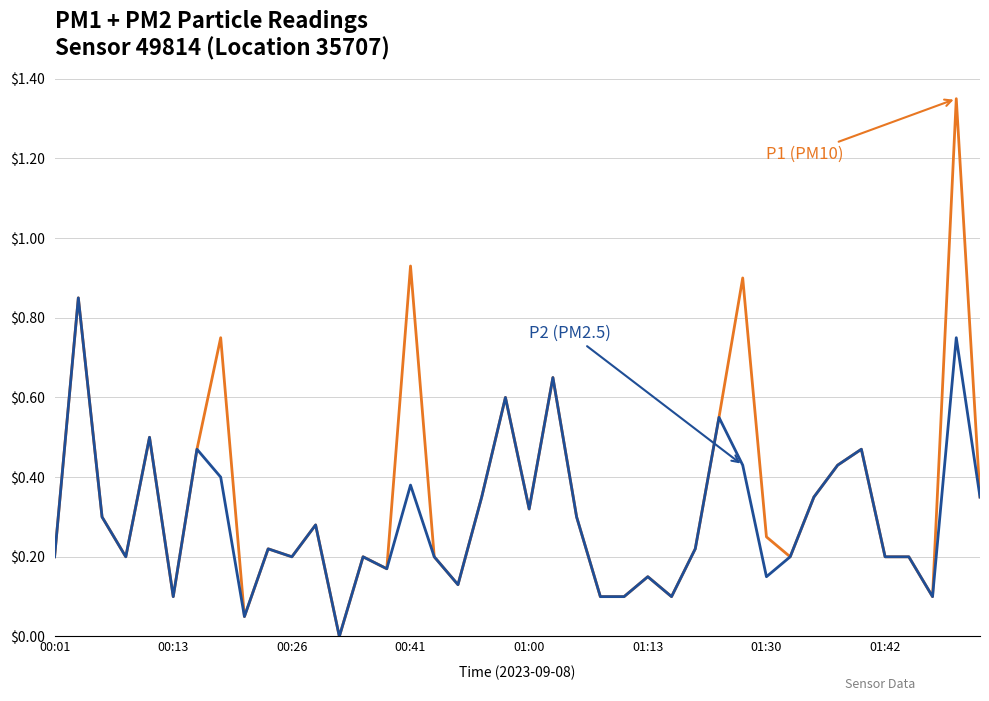

Does the chart display data point markers on the line(s)?

No